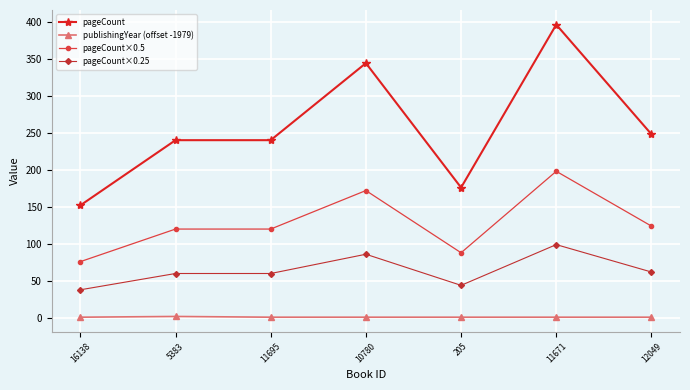

True or false: pageCount×0.25 has more than 0 interior local peaks.

True